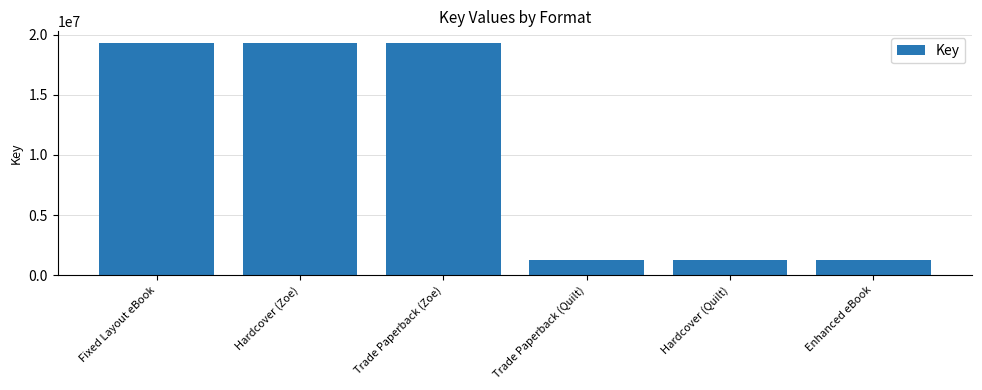

What is the label of the 1st bar from the right?

Enhanced eBook